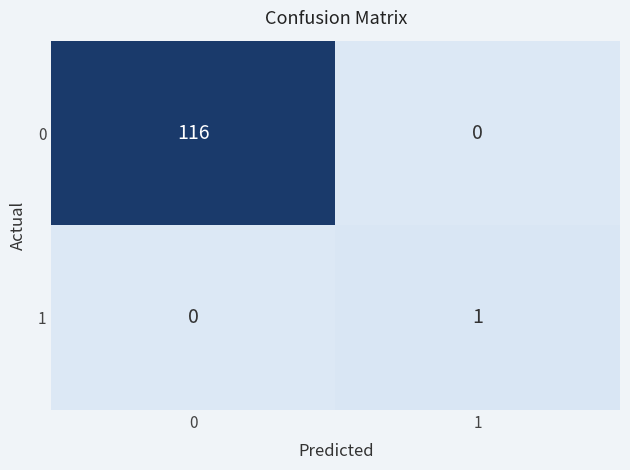

How many values in 0 are above zero?

1